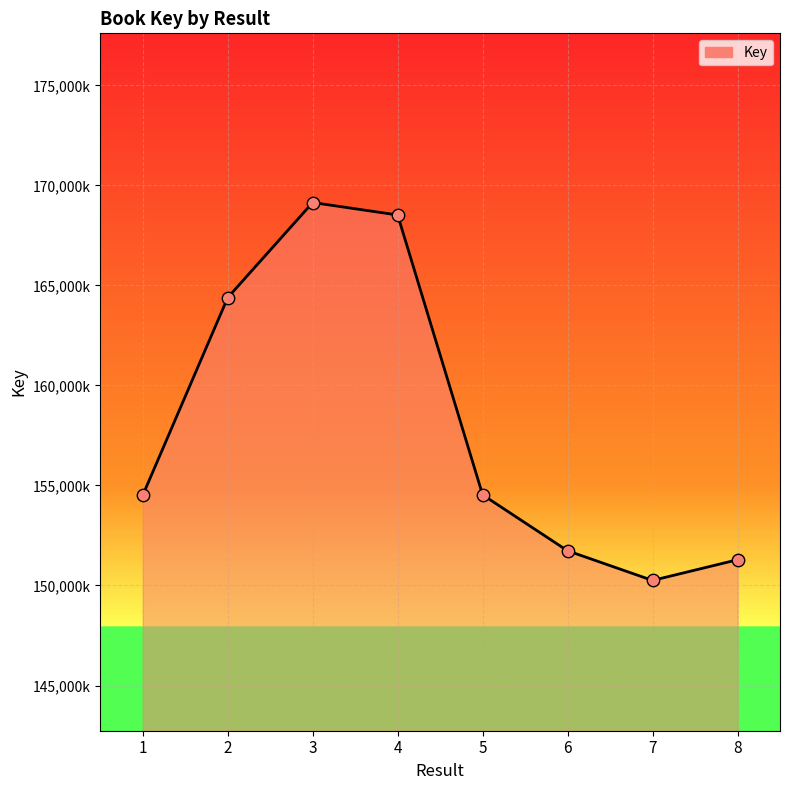

What is the ratio of the value at 6 to the value at 2?

0.9